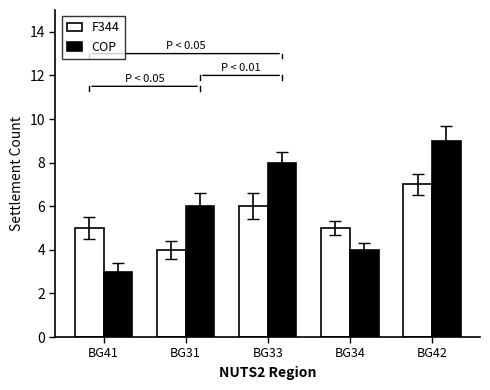

What is the difference between the COP values at BG41 and BG33?

5